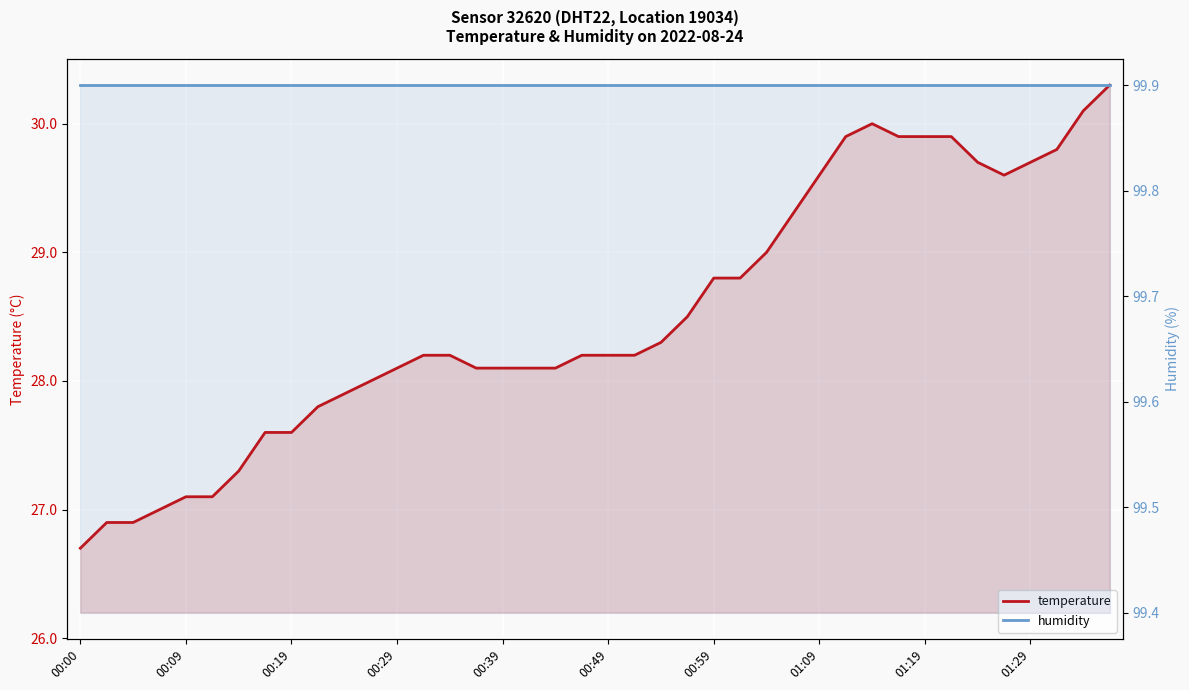

Rank the series by their maximum value, from lowest to highest.

temperature, humidity